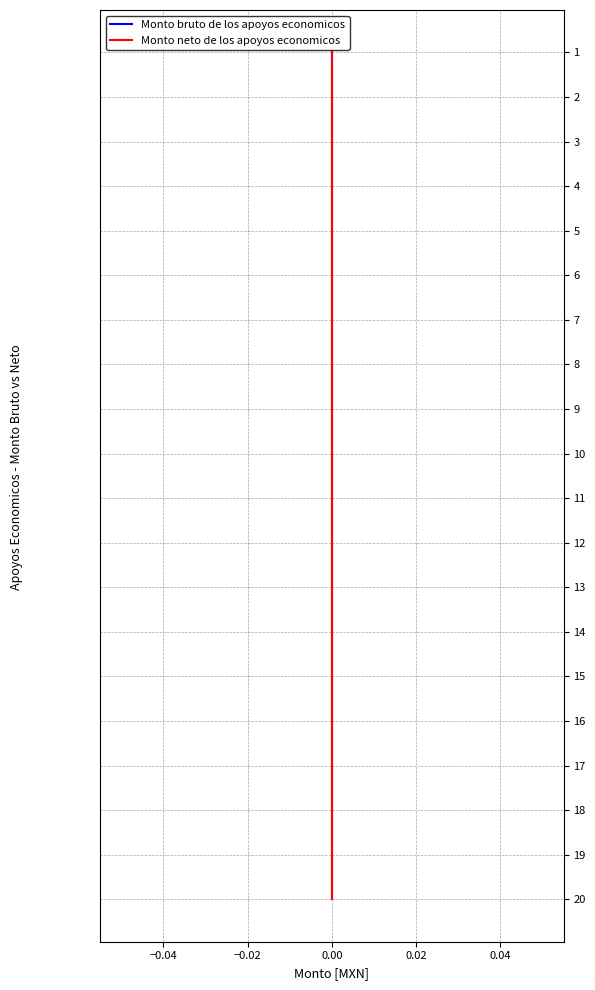

True or false: Monto bruto de los apoyos economicos and Monto neto de los apoyos economicos cross at least once.

False